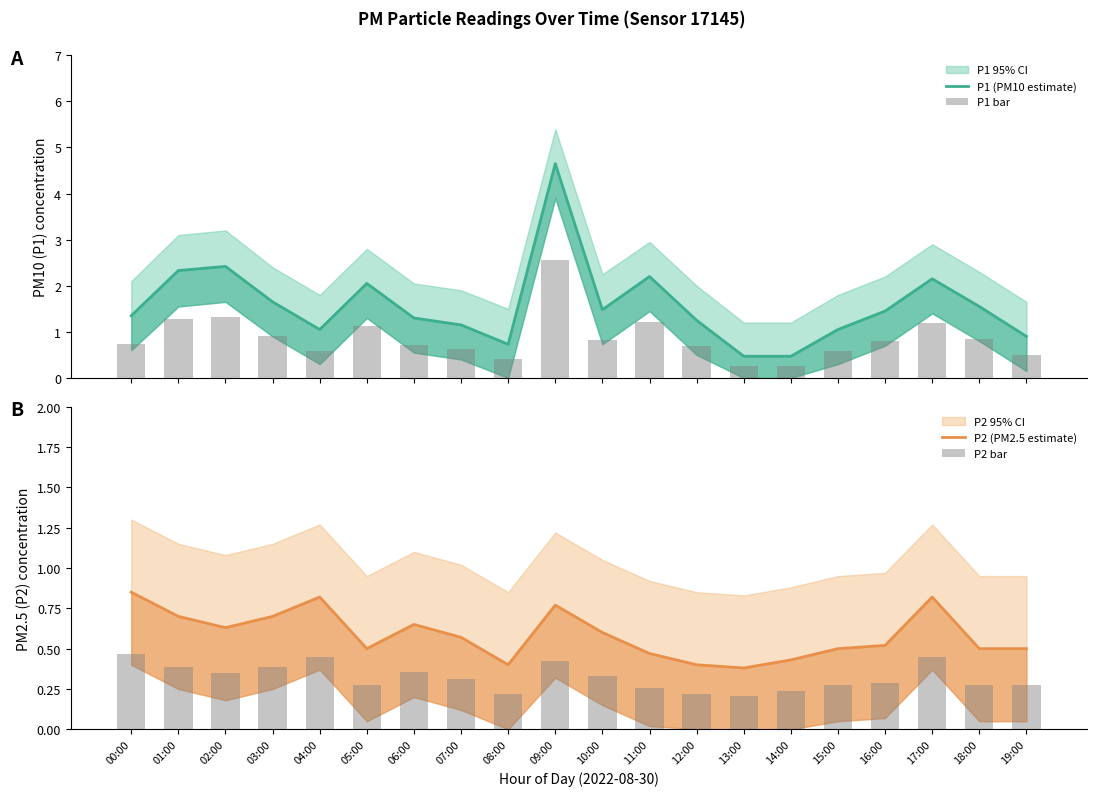

What is the approximate value of P1 (PM10 estimate) at 09:00?

4.7